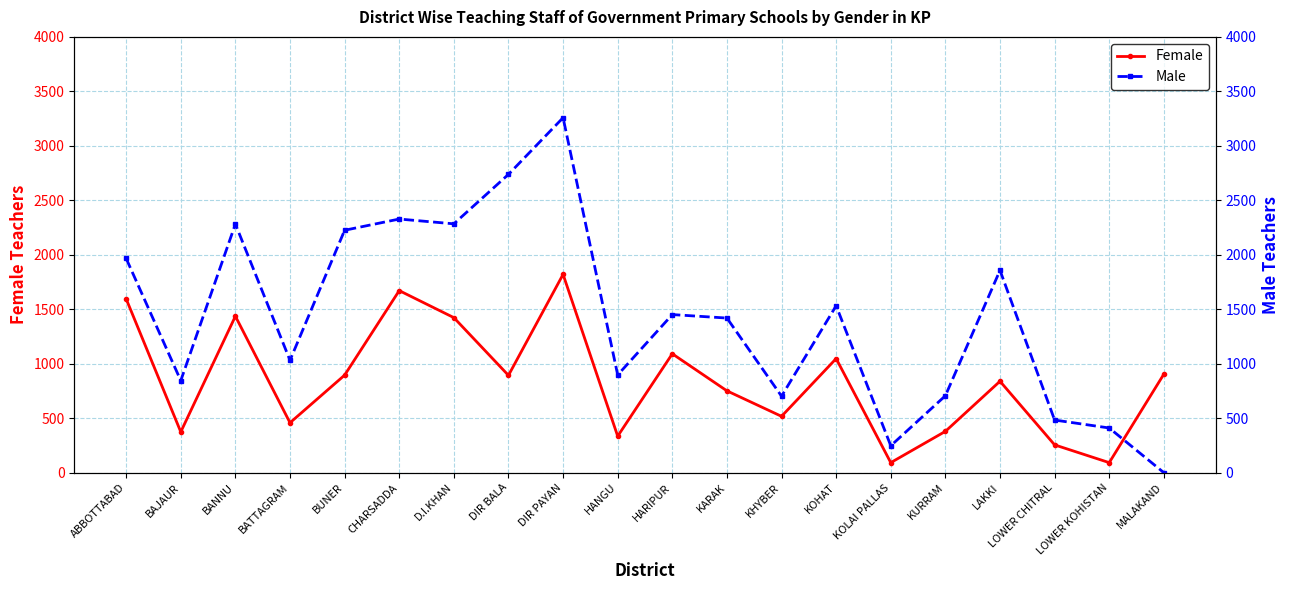

How many lines are shown in the chart?

2